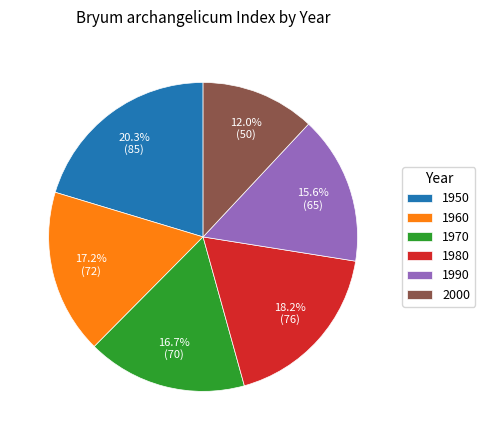

Approximately how many times larger is the value at 1960 compared to 1970?

1.0